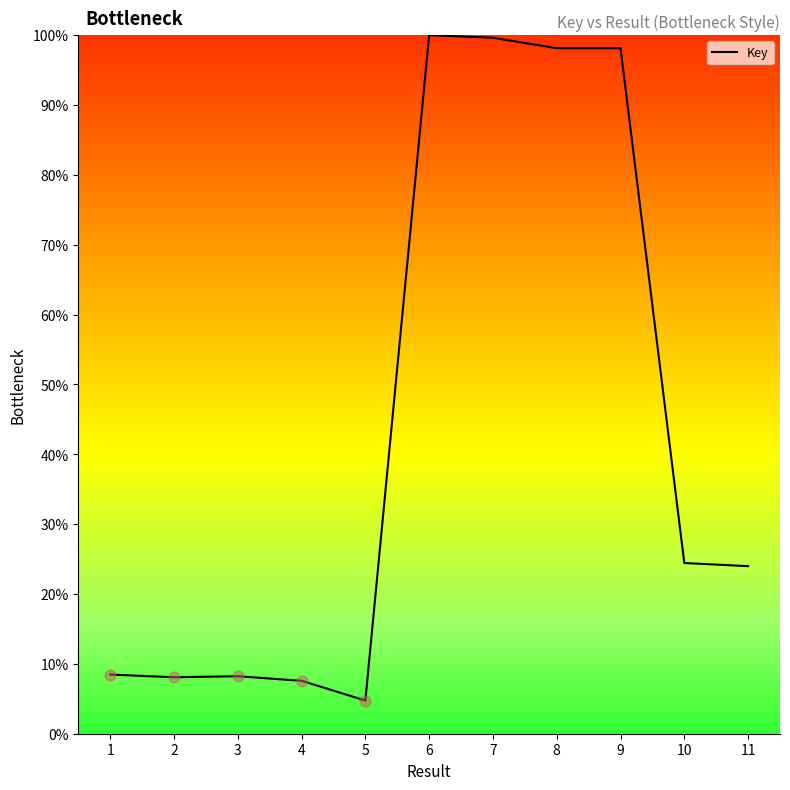

Between 4 and 5, which is larger?

4